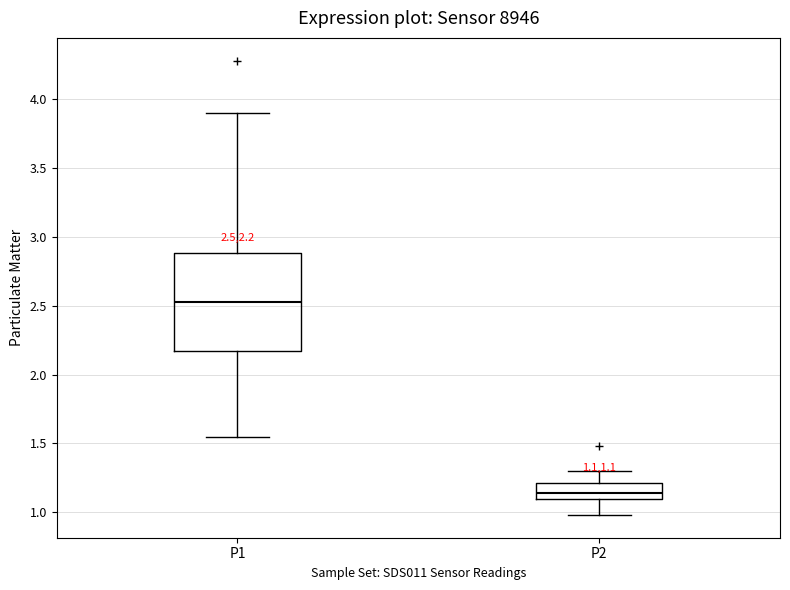

Comparing the boxes themselves (not the whiskers), which one is the tallest?

P1